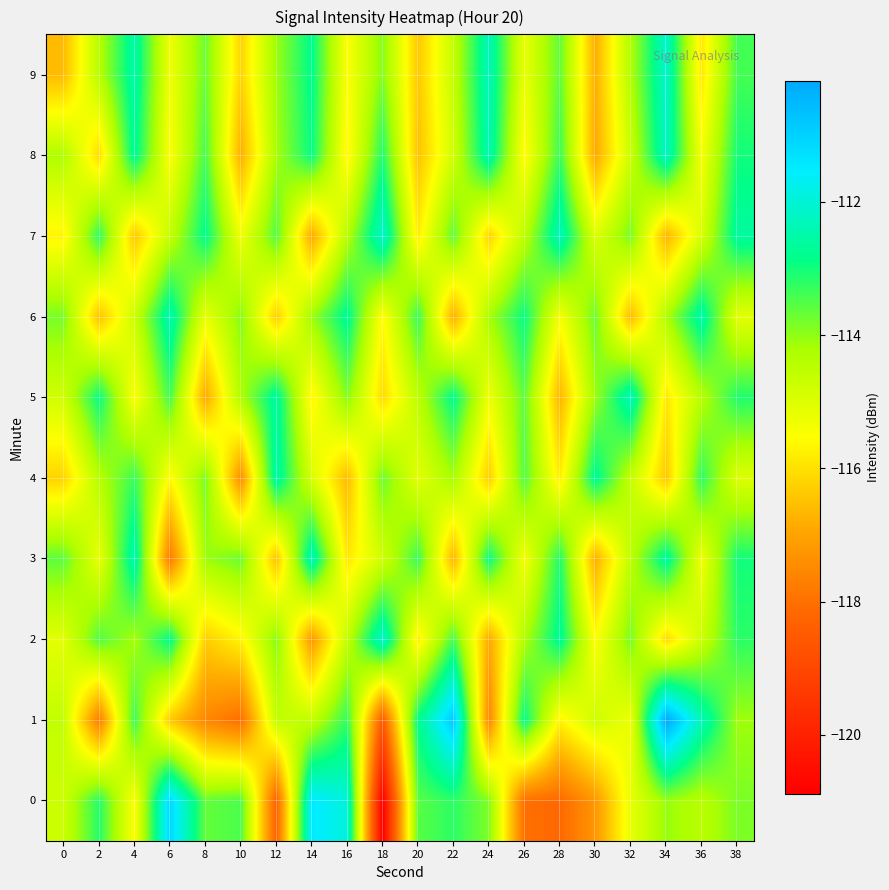

What is the maximum value shown in the chart?

-110.2